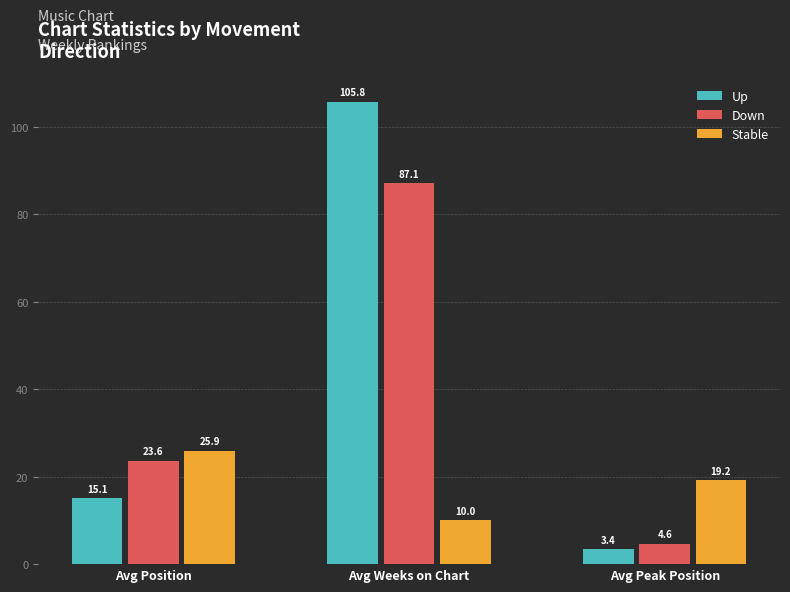

How many data points does each series have?

3